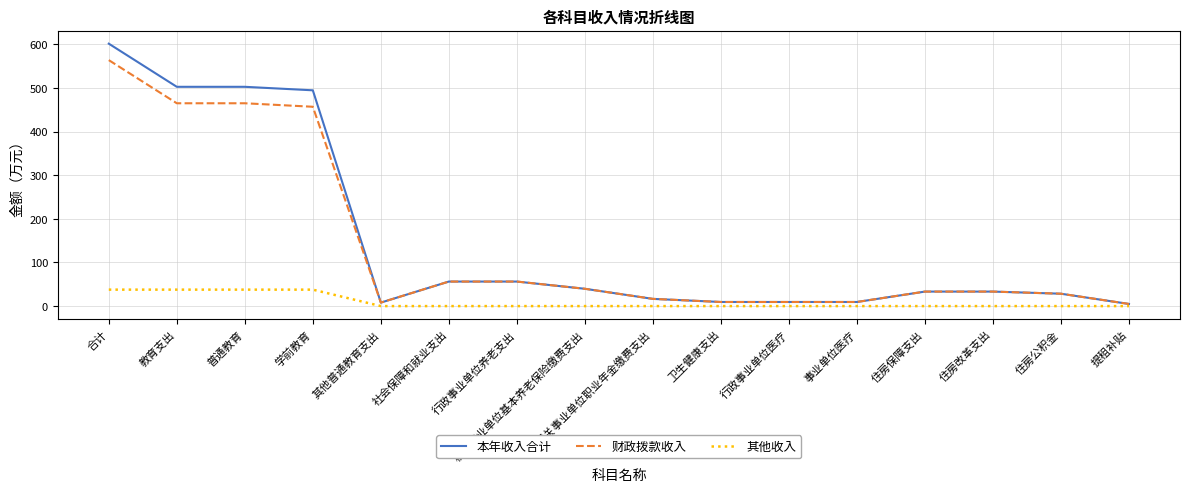

What is the spread (max minus min) of values at 合计?

564.0